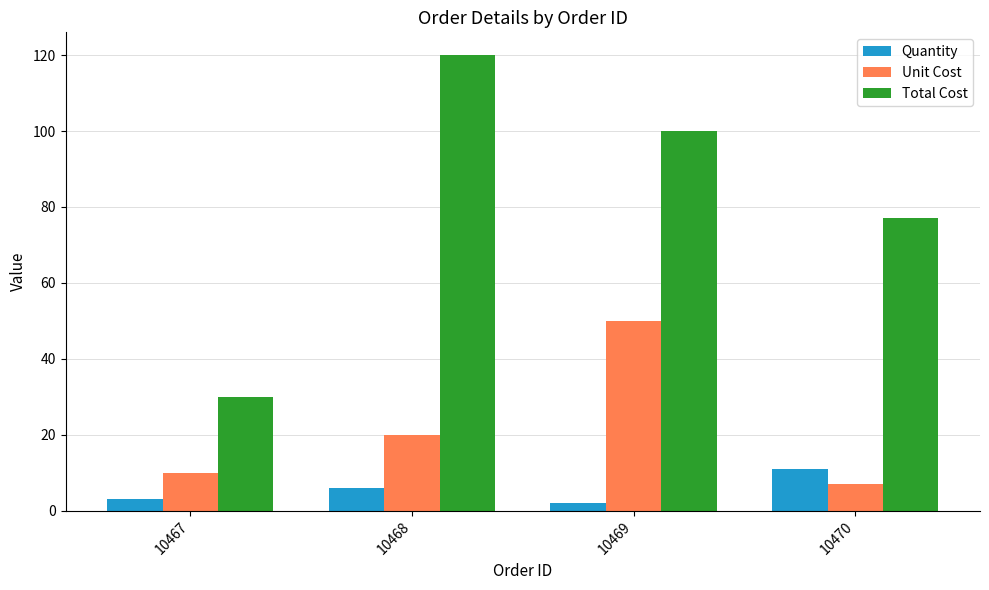

At how many categories does at least one series exceed 64?

3